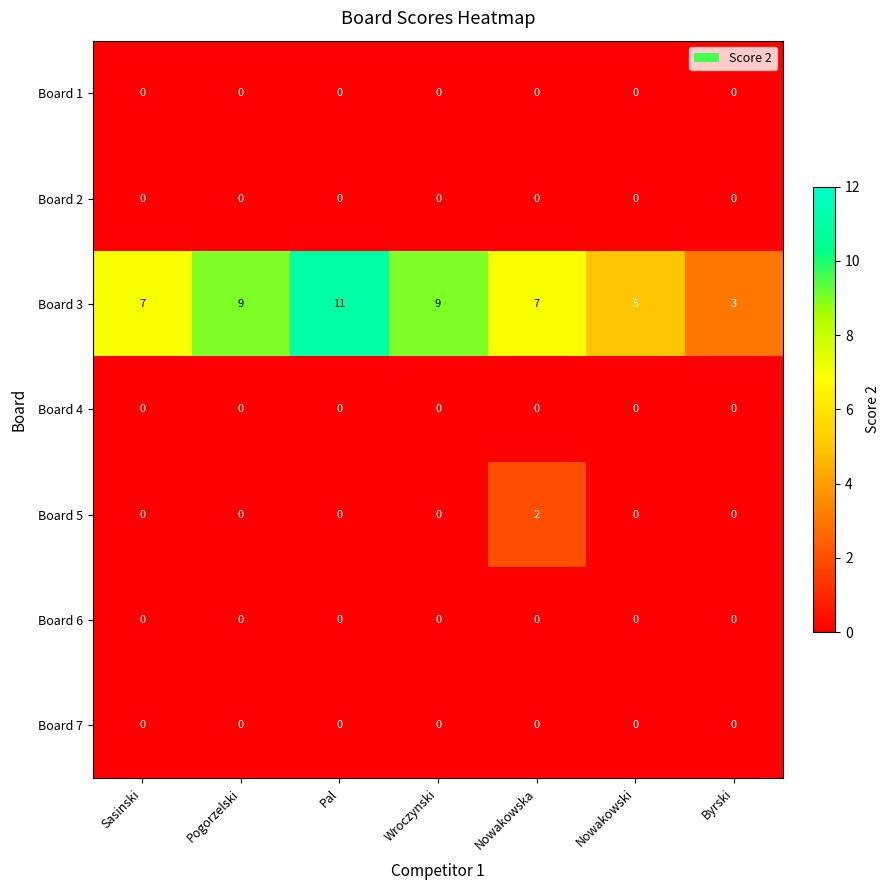

Which series has the largest total across all categories?

Board 3